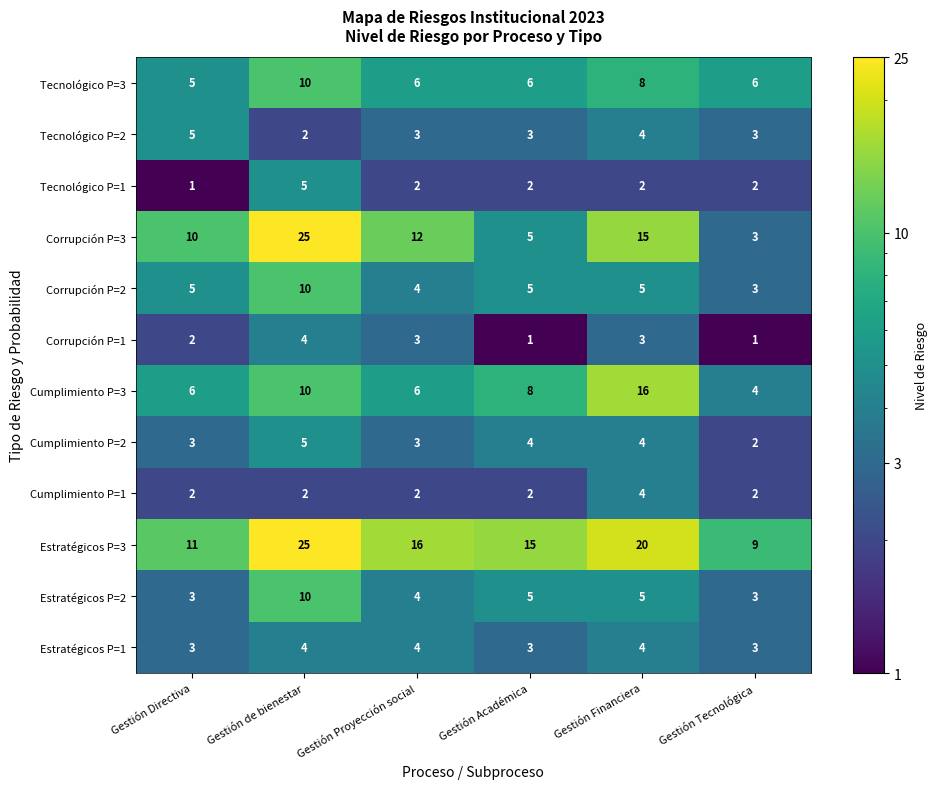

What is the minimum value shown in the chart?

1